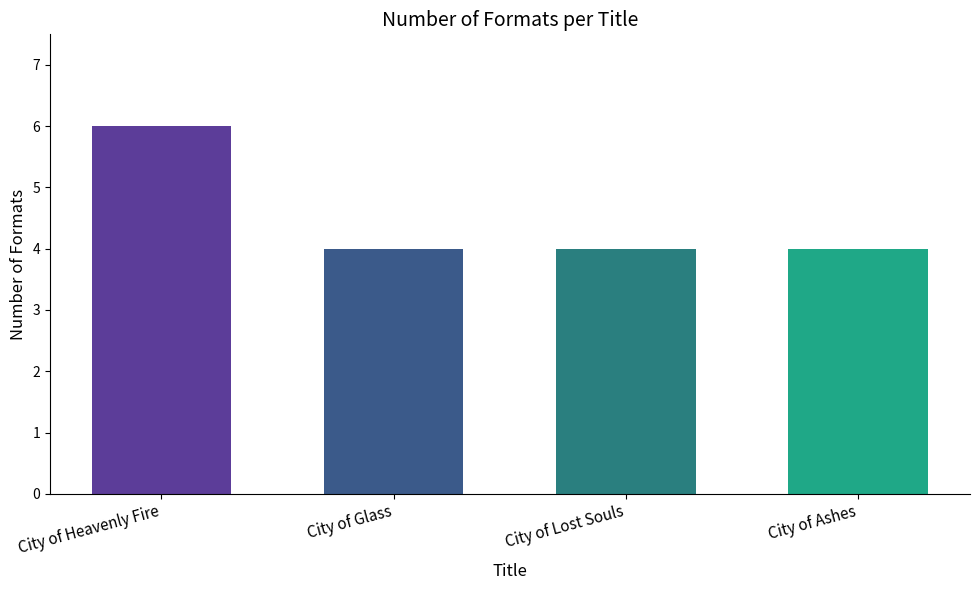

What is the approximate value at City of Lost Souls?

4